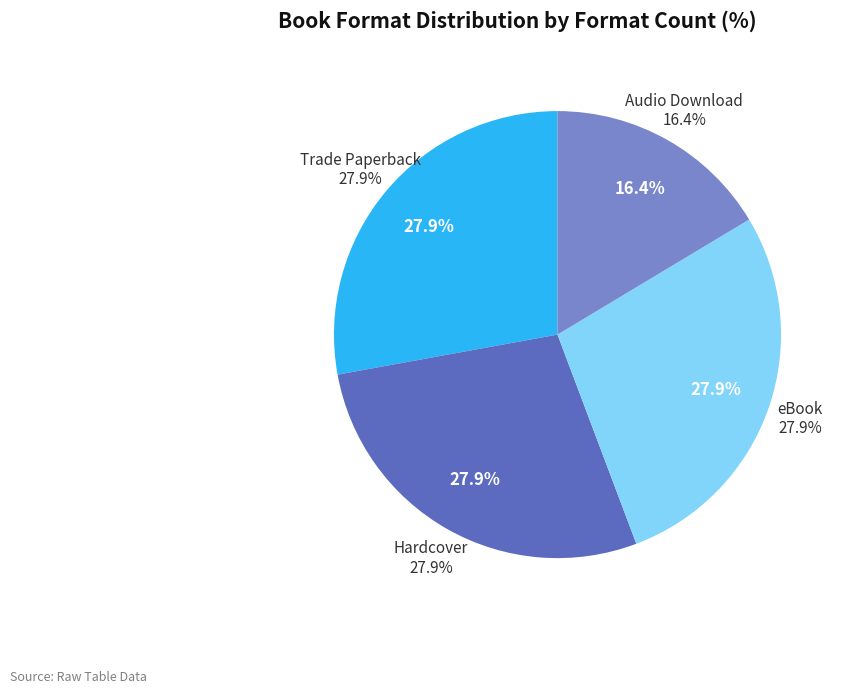

Count the number of slices in the pie.

4